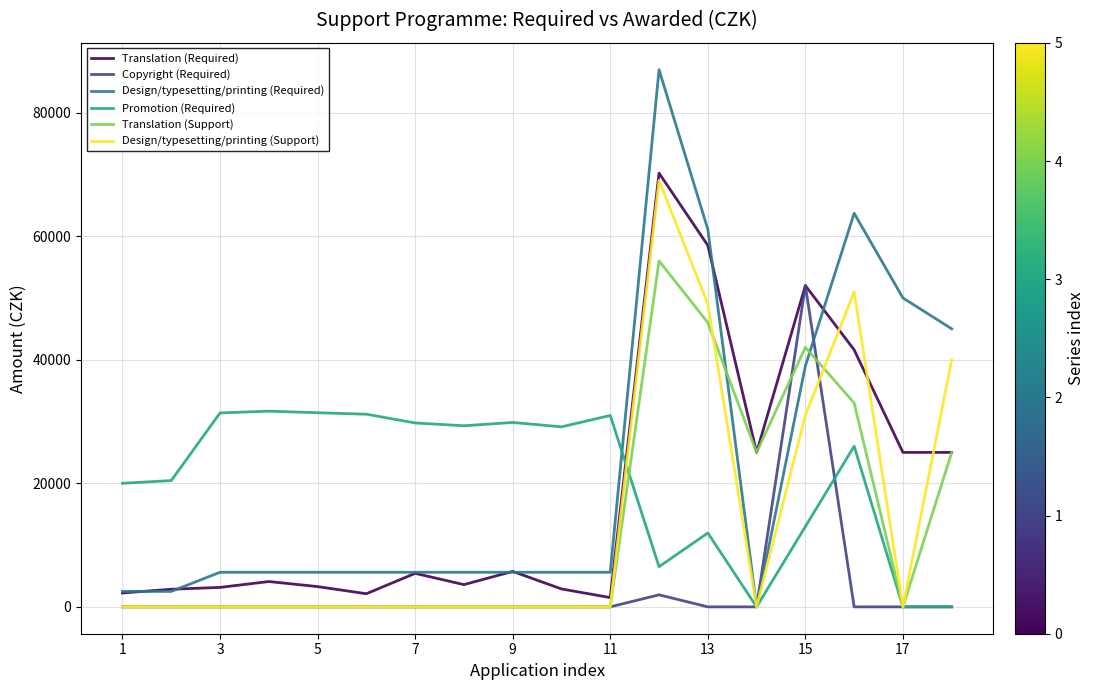

Does the chart display data point markers on the line(s)?

No